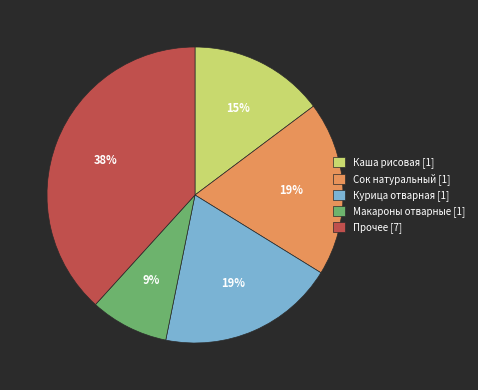

To the nearest percent, what is the average slice percentage?

20%